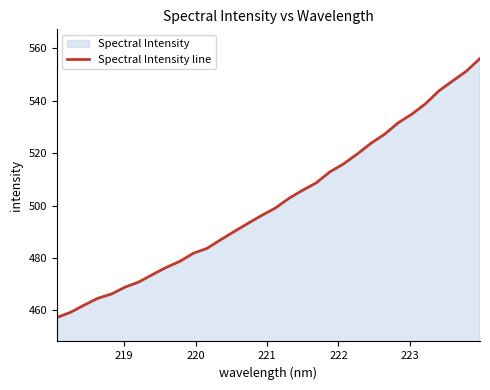

True or false: there are more than 0 points higher than both neighbors.

False